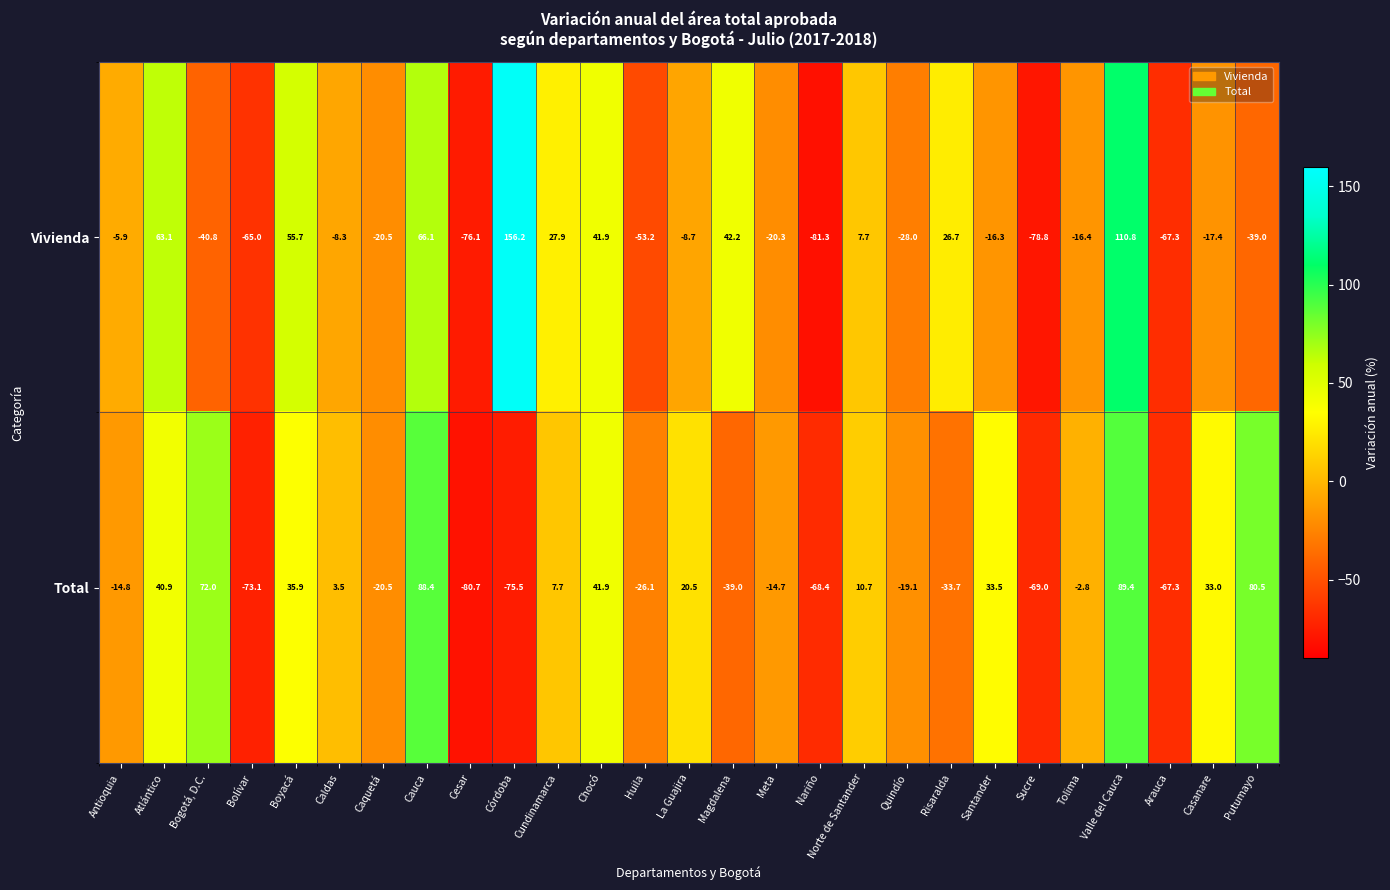

What is the total value across all series at Cundinamarca?

35.6